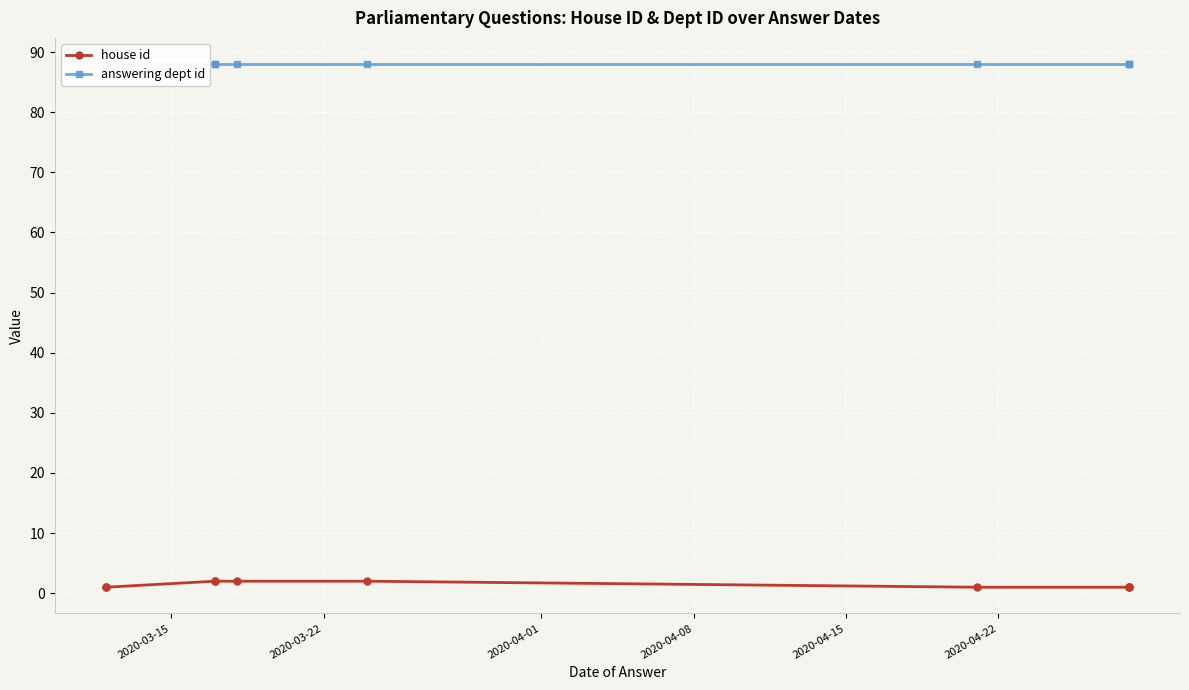

True or false: house id and answering dept id intersect in this chart.

False